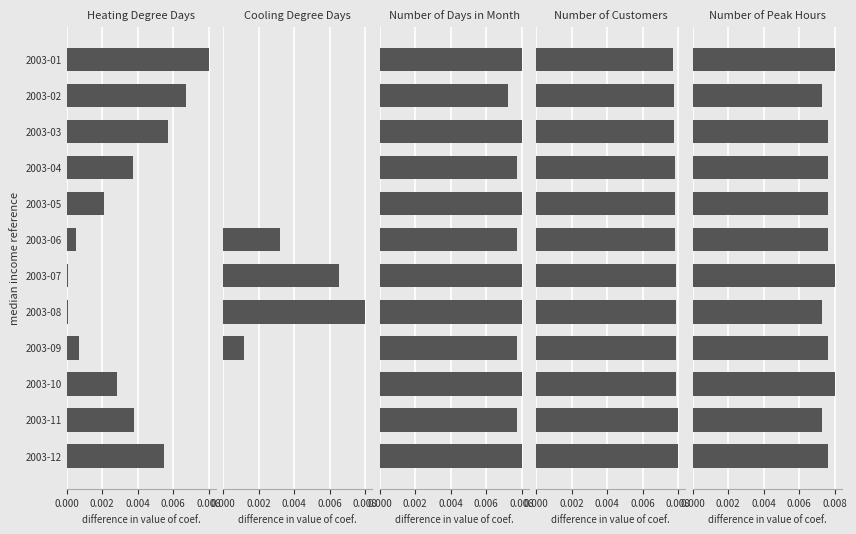

Between 2003-01 and 2003-02, which series saw the biggest shift?

Heating Degree Days